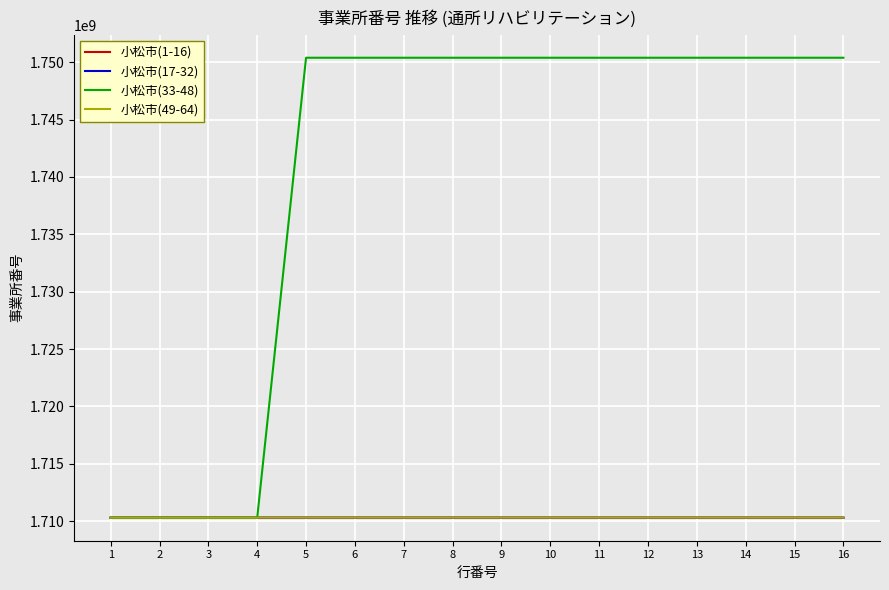

What are all the series names shown in the legend?

小松市(1-16), 小松市(17-32), 小松市(33-48), 小松市(49-64)